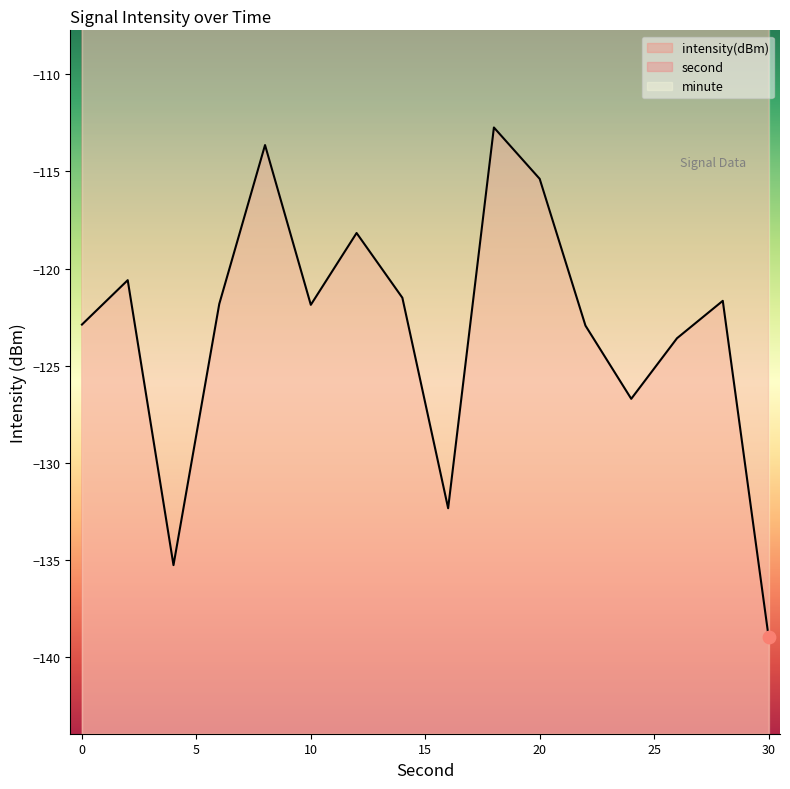

Which series has the largest total across all categories?

second